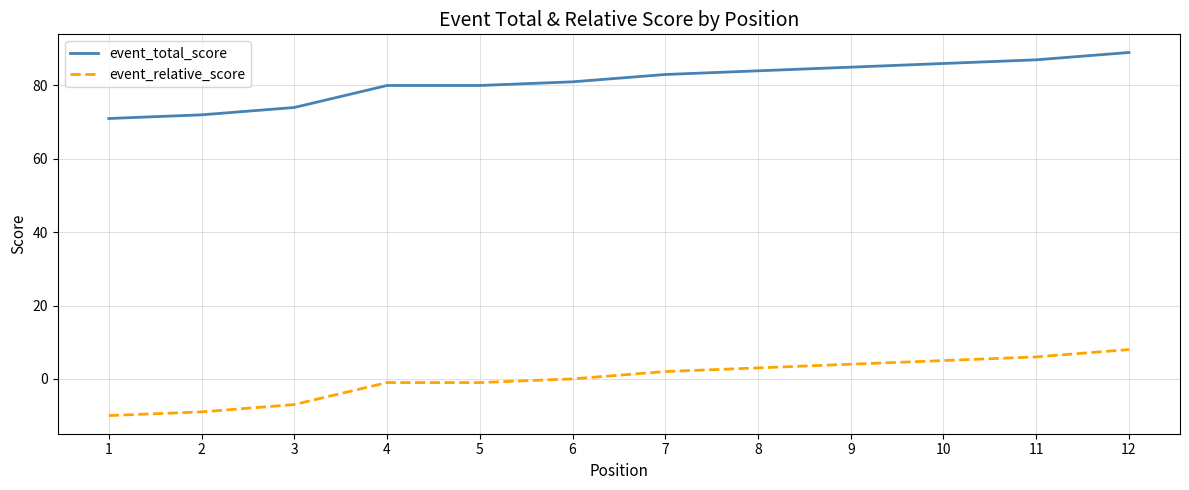

The event_total_score series shows 120 at 11. True or false?

False